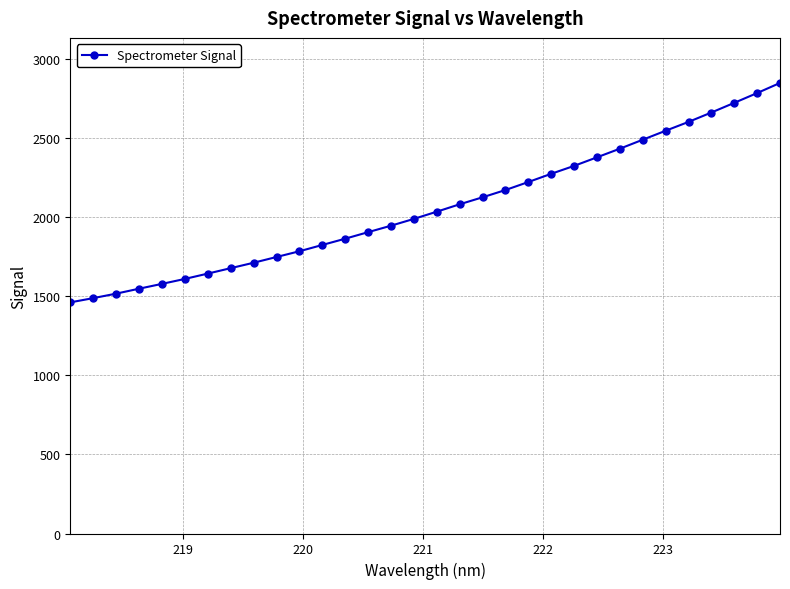

What is the sum of all values?

65983.8